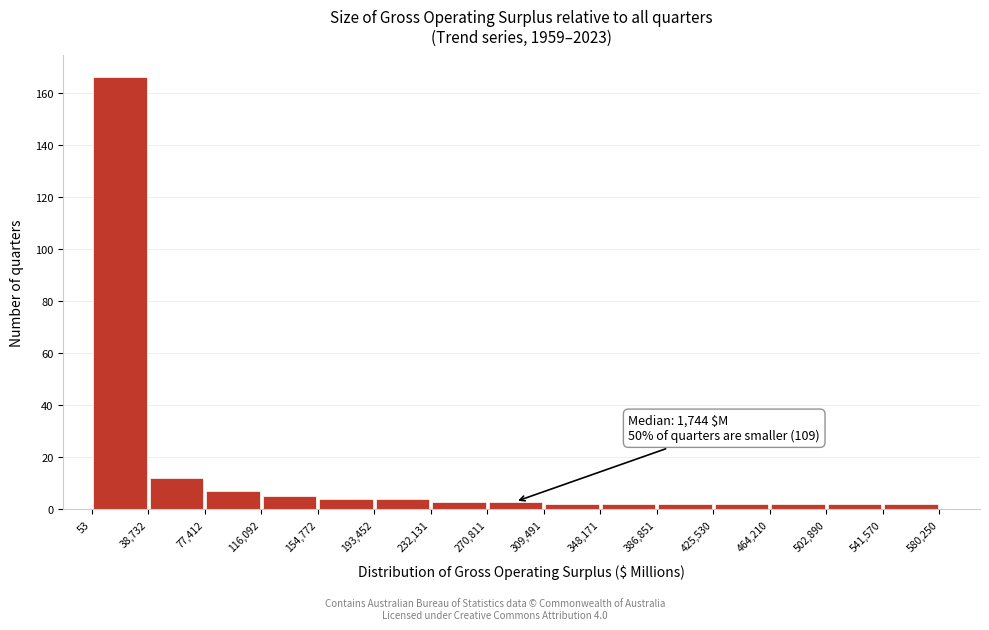

Over which range of the x-axis is the bar tallest?

53 to 38,732